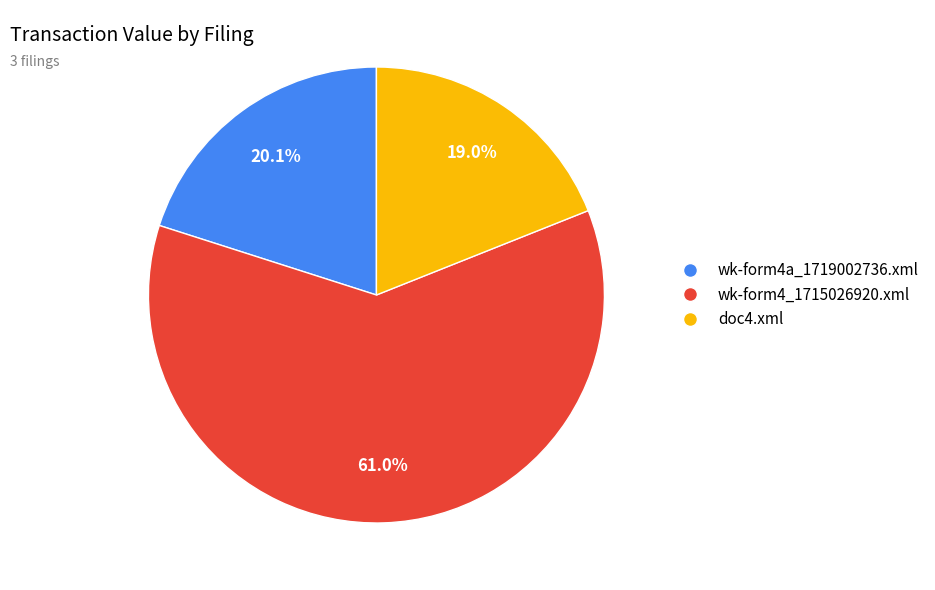

What percentage is NOT represented by wk-form4a_1719002736.xml?

79.9%